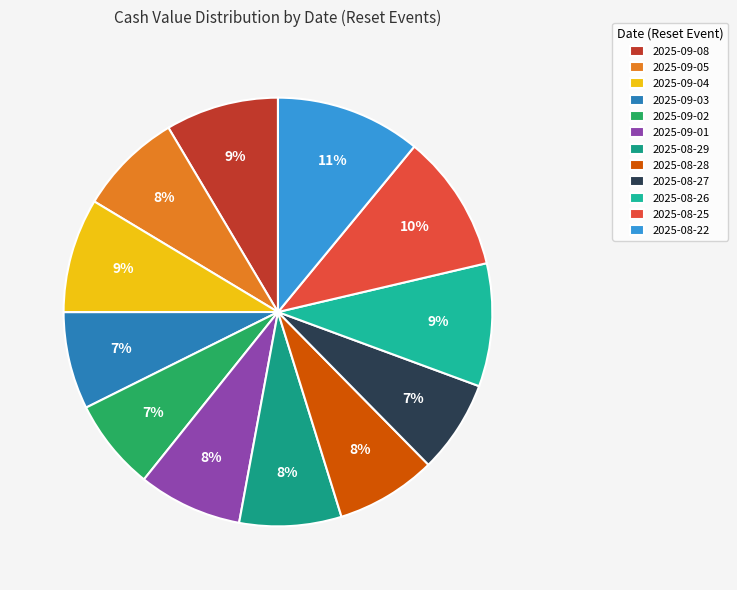

How many segments does this pie chart have?

12